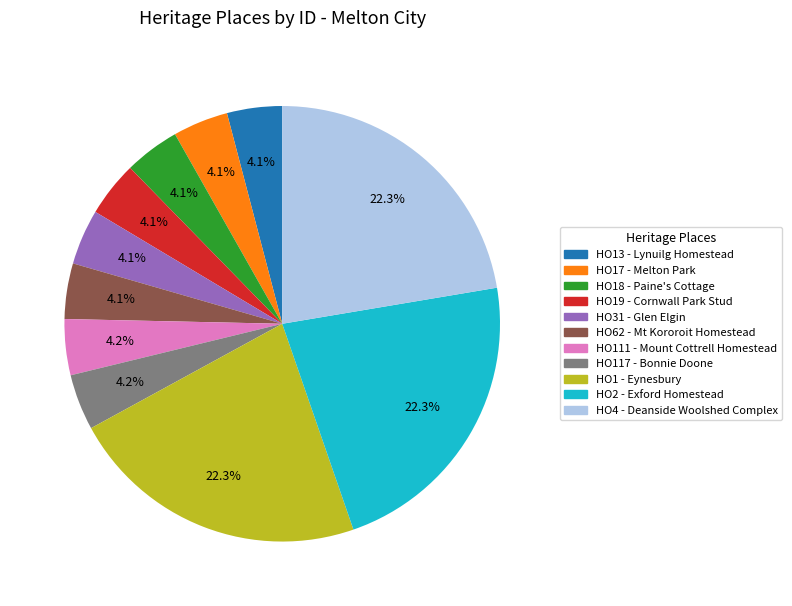

Is it true that HO1 - Eynesbury is 28% of the pie?

False